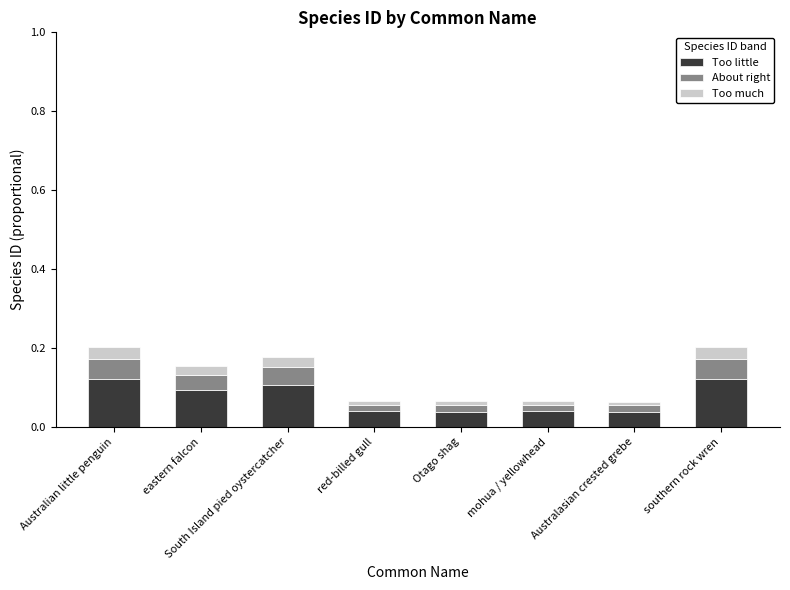

The Too little series shows 0.0 at red-billed gull. True or false?

True